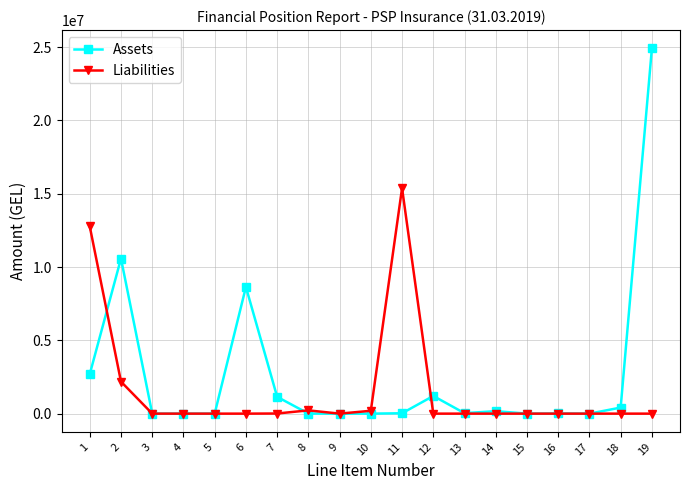

After their last crossing, which series has the higher values: Assets or Liabilities?

Assets